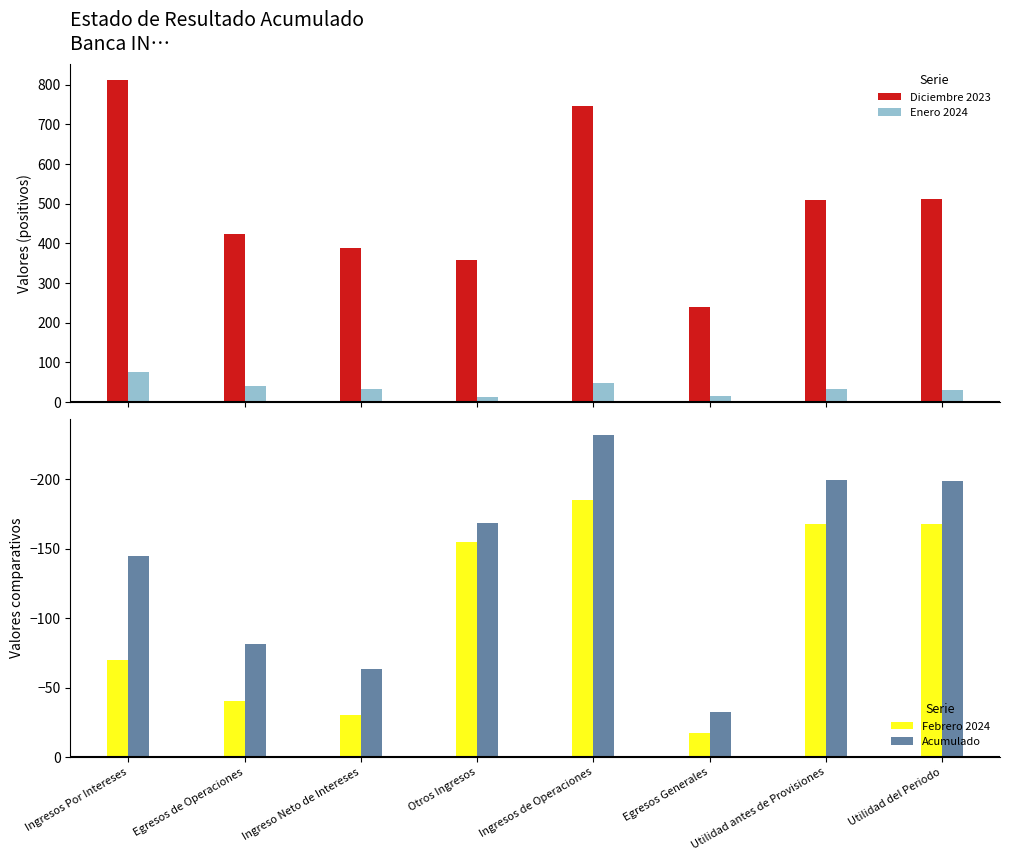

At which category is the sum across all series the highest?

Ingresos Por Intereses